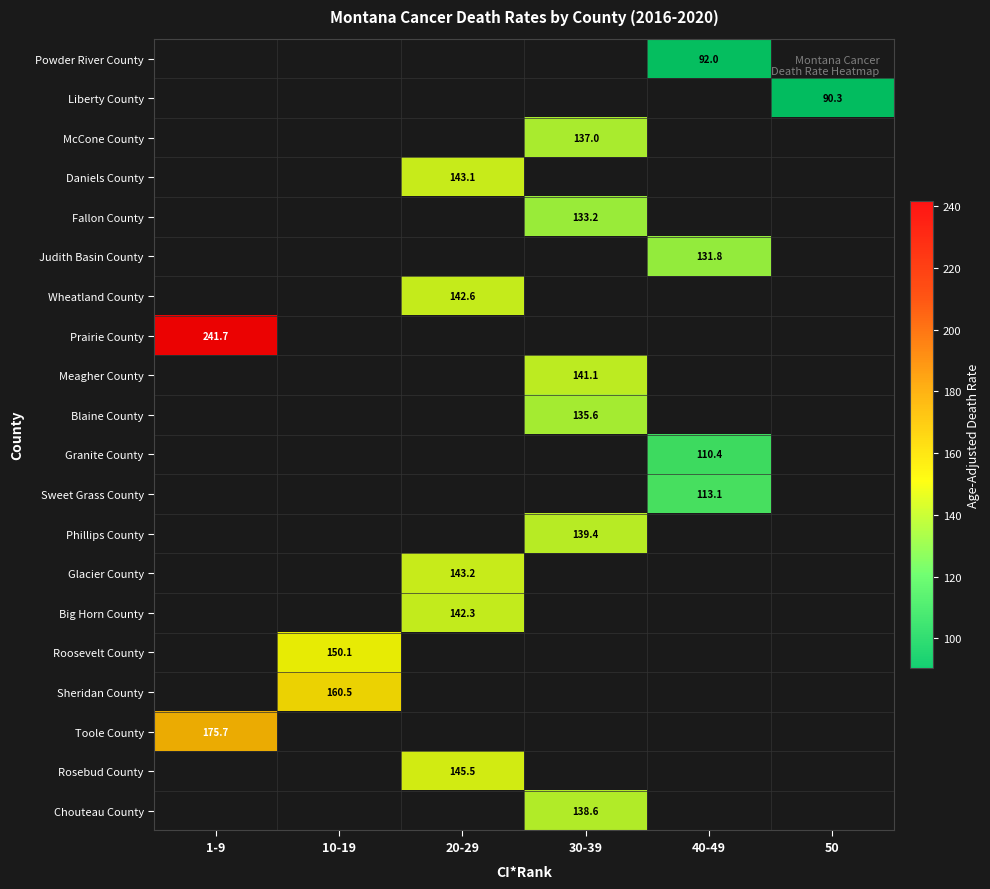

Is it true that Prairie County equals 425.1 at 1-9?

False